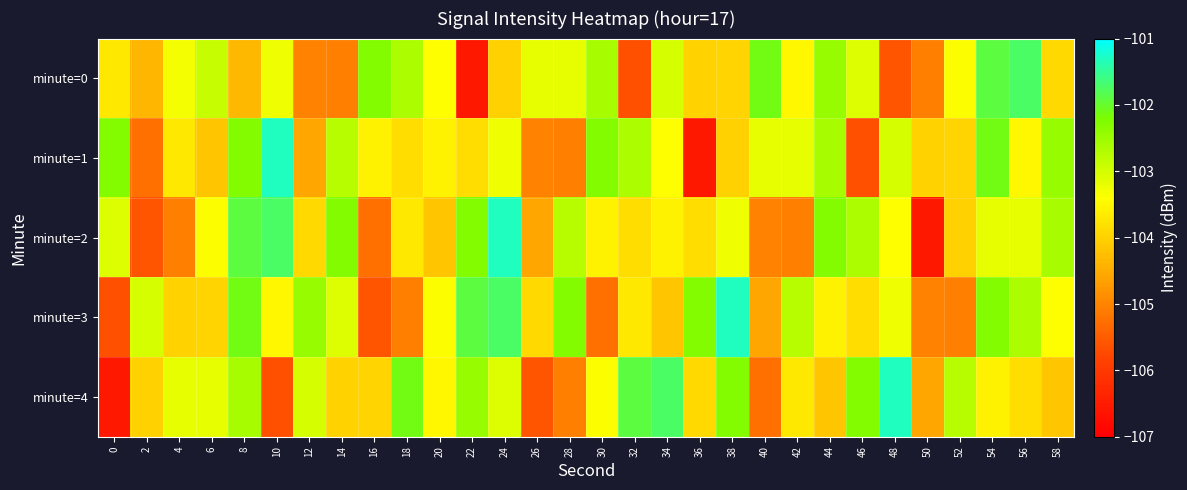

What is the total value across all series at 46?

-517.5